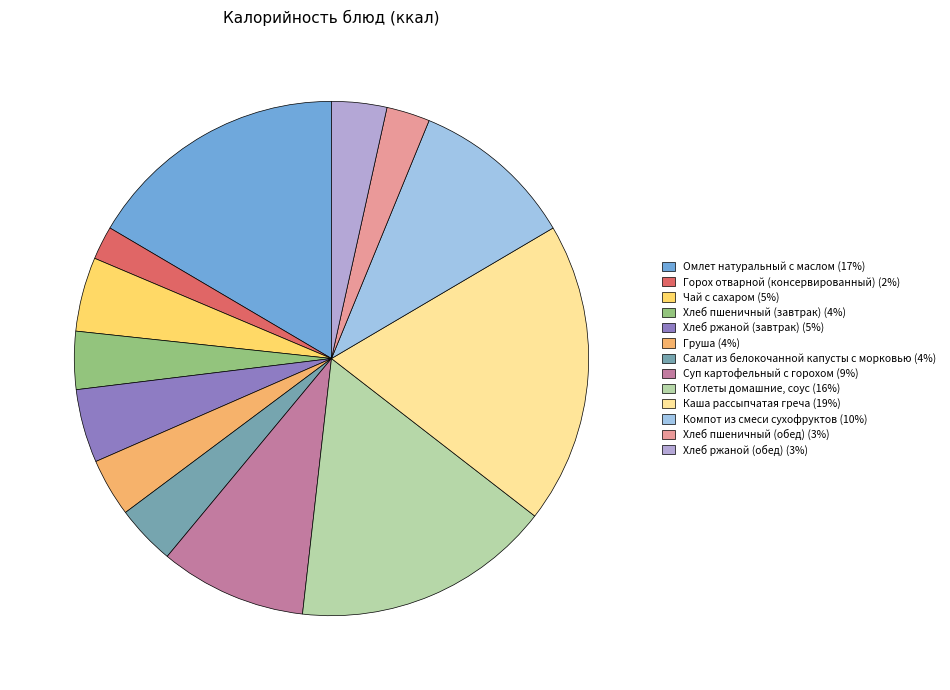

Is the sum of Омлет натуральный с маслом (17%) and Хлеб пшеничный (обед) (3%) greater than half?

No